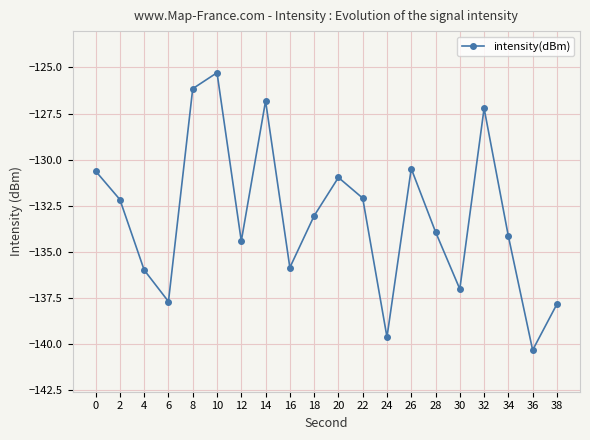

Does the chart have visible grid lines?

Yes